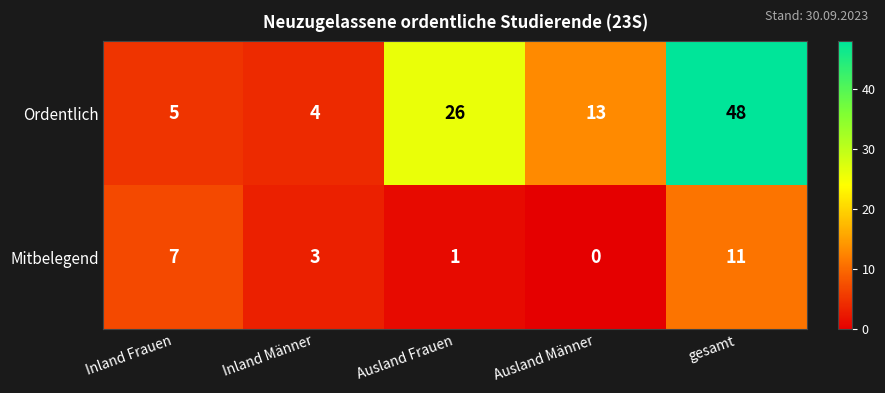

What is the maximum value for Mitbelegend?

11